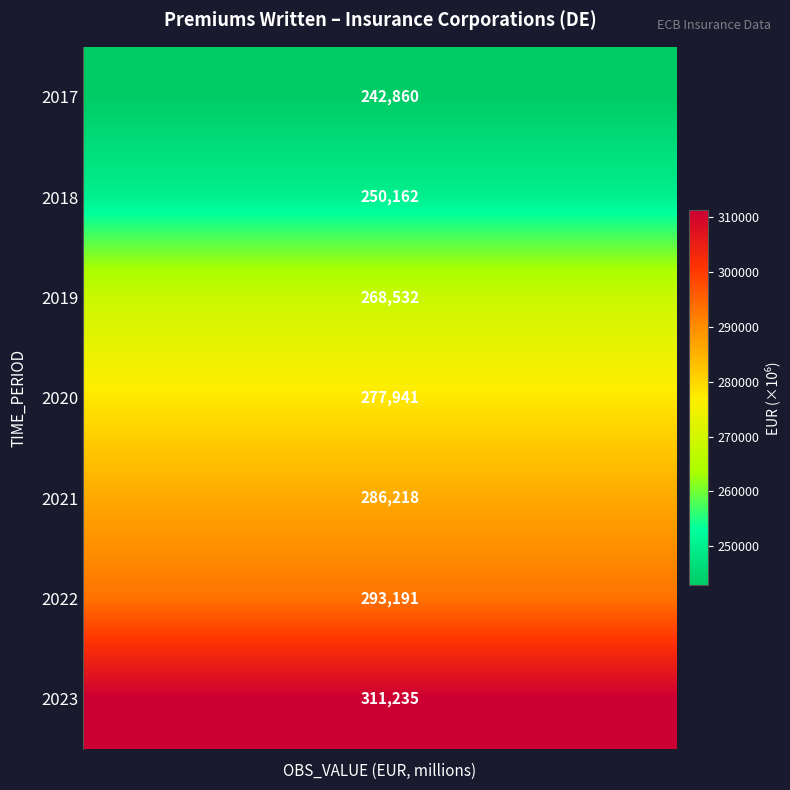

What is the smallest value displayed?

242860